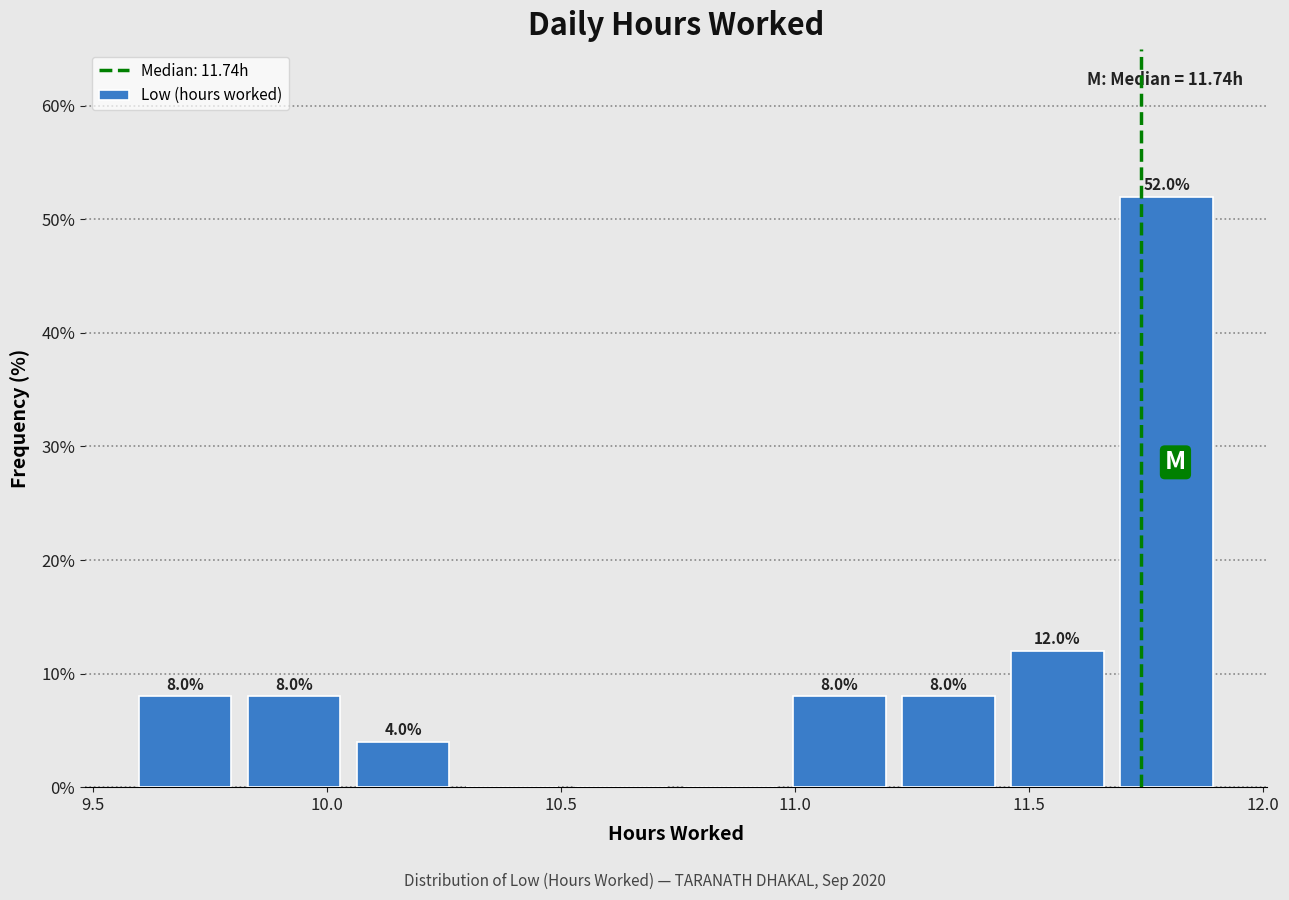

Over which range of the x-axis is the bar tallest?

11.70 to 11.90